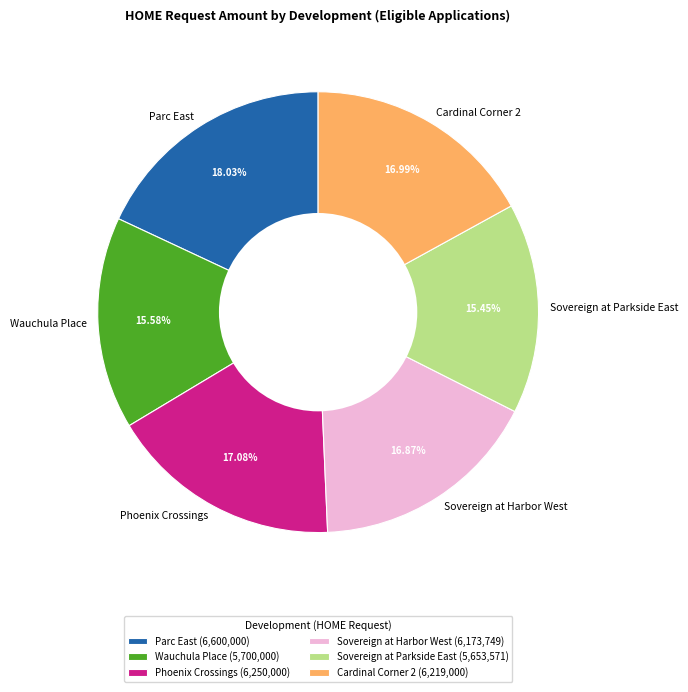

What is the ratio of the value at Wauchula Place to the value at Sovereign at Harbor West?

0.9